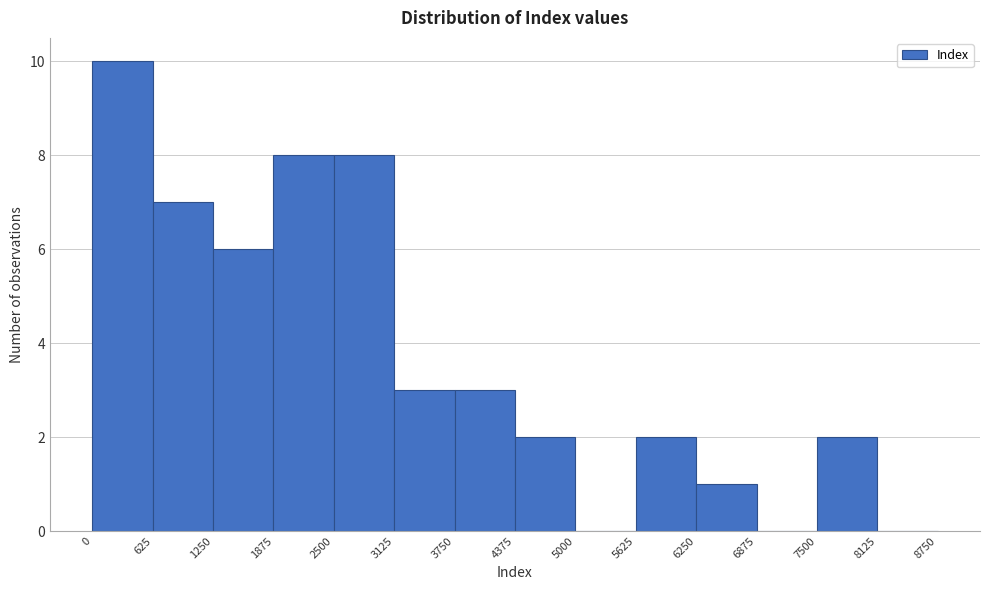

Reading left to right, transcribe this chart: for each bar, give the range it covers on the x-axis and its height. The values are not printed on the chart, so give them approximately, as read against the axis.

0 to 625: 10
625 to 1250: 7
1250 to 1875: 6
1875 to 2500: 8
2500 to 3125: 8
3125 to 3750: 3
3750 to 4375: 3
4375 to 5000: 2
5000 to 5625: 0
5625 to 6250: 2
6250 to 6875: 1
6875 to 7500: 0
7500 to 8125: 2
8125 to 8750: 0